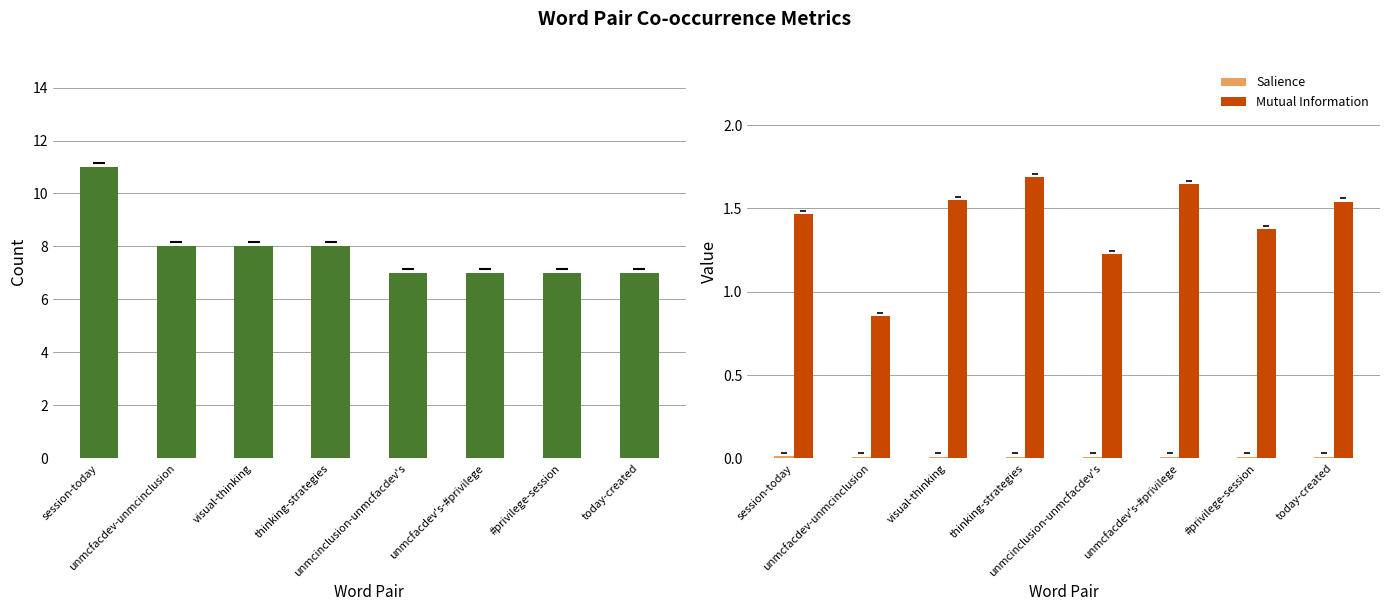

What is the label of the 1st bar from the left?

session-today